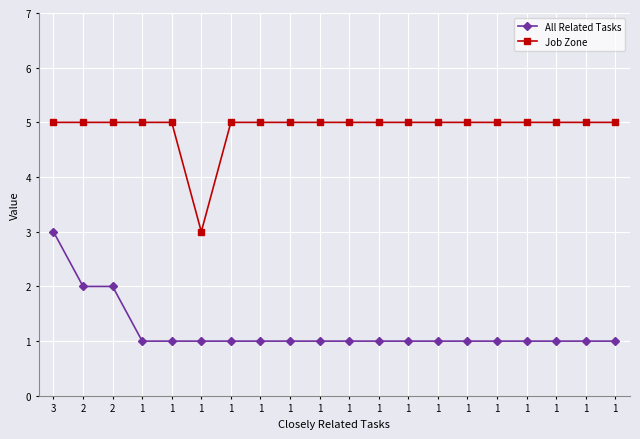

How many interior local valleys does the Job Zone series have?

1